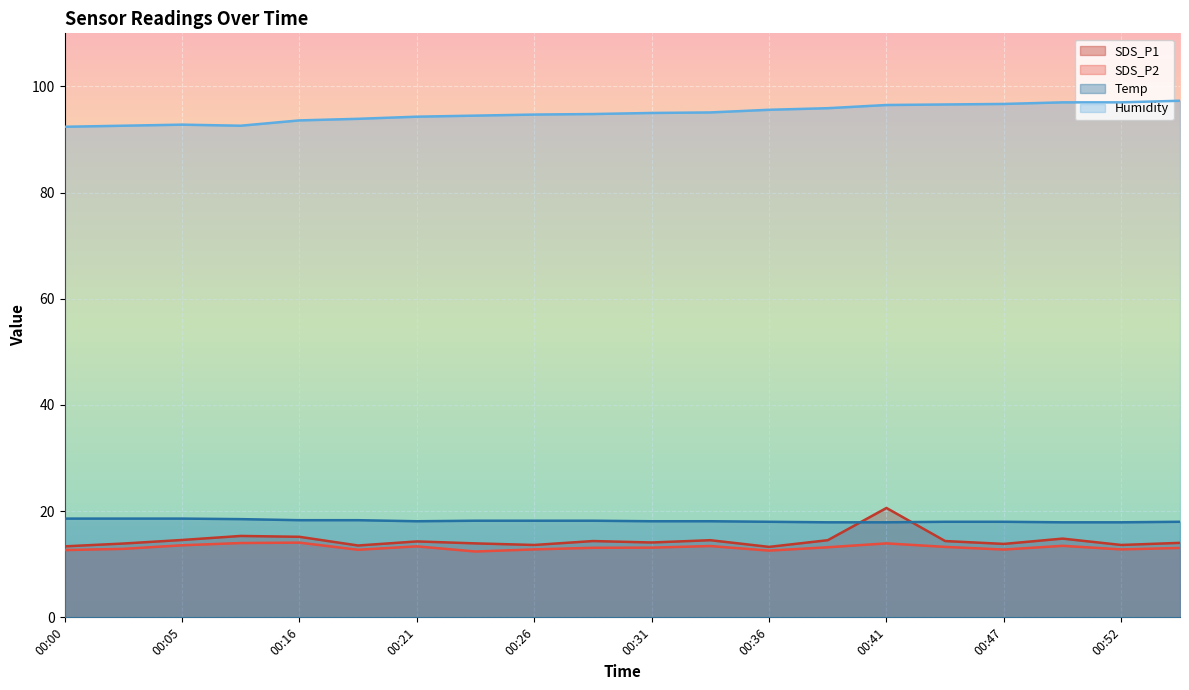

Is it true that Humidity equals 97.0 at 00:52?

True